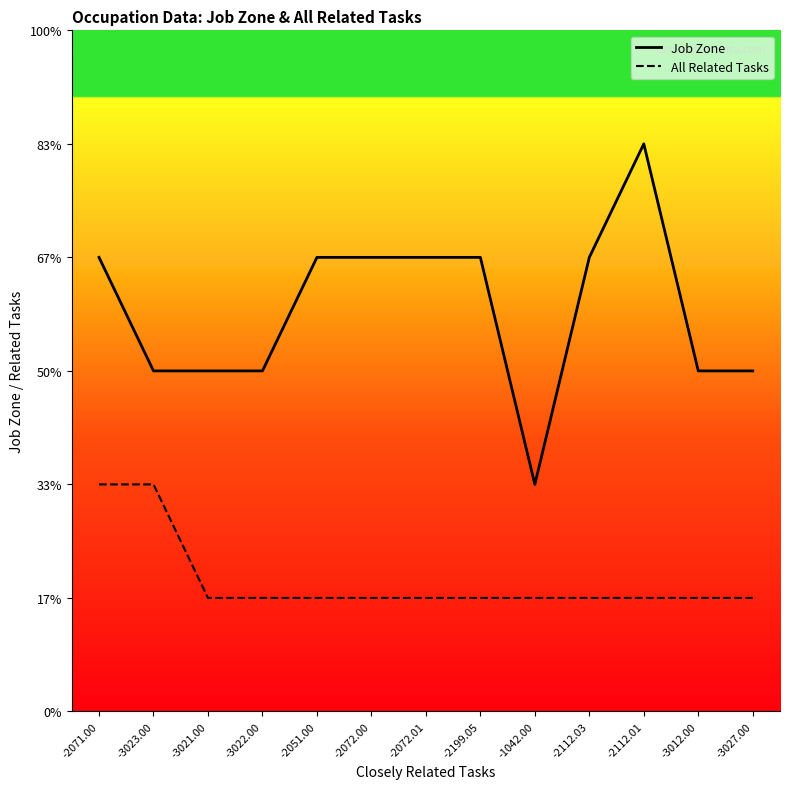

True or false: All Related Tasks and Job Zone cross at least once.

False